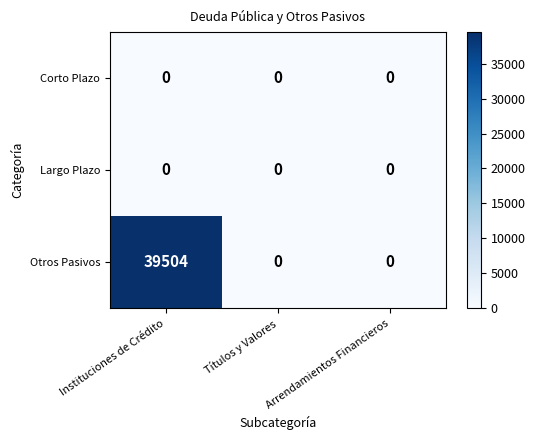

The Otros Pasivos series shows 0 at Arrendamientos Financieros. True or false?

True